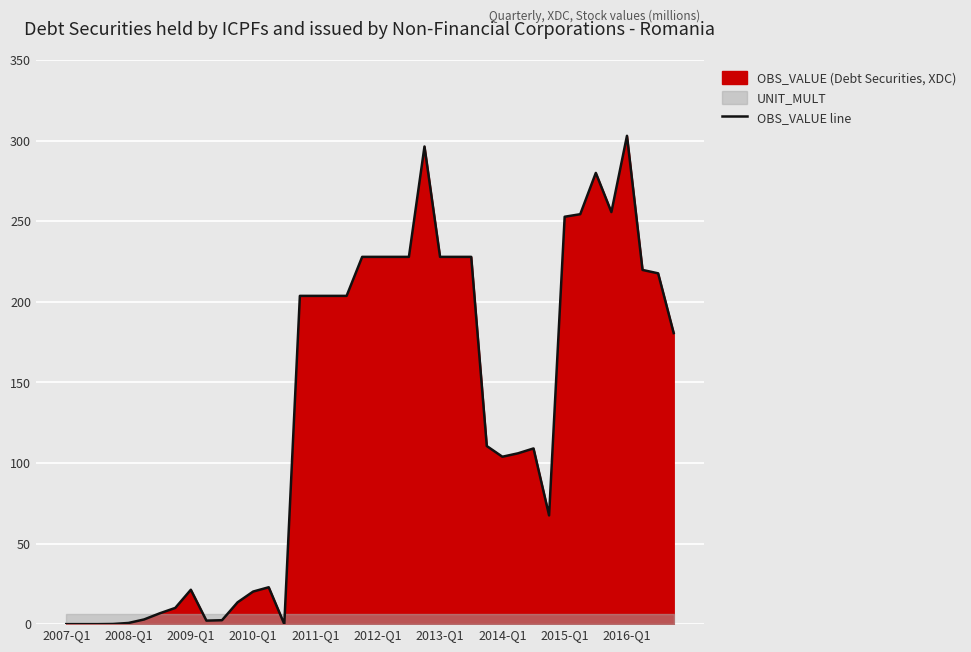

What is the maximum value for OBS_VALUE line?

303.0